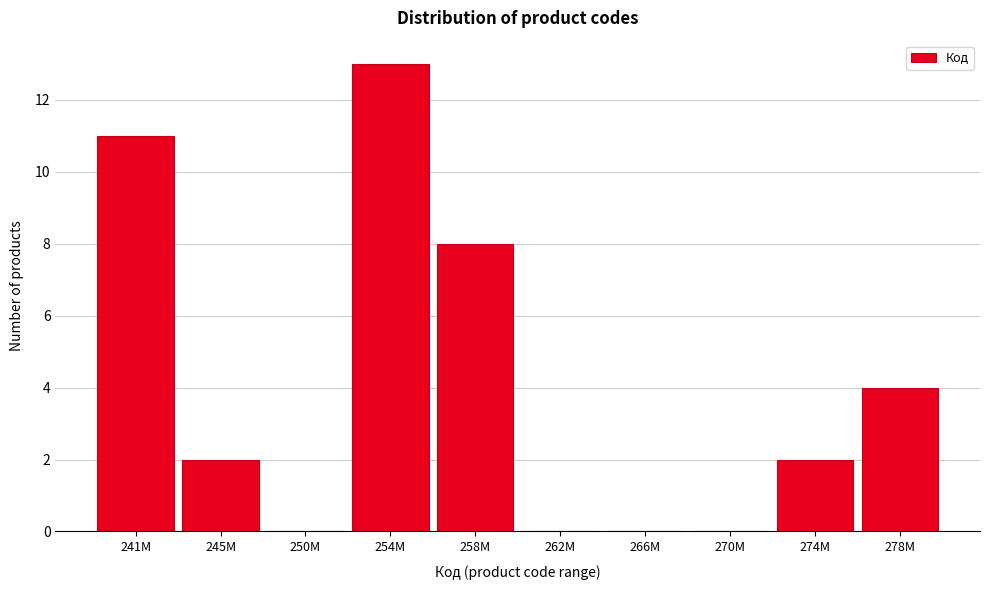

Reading left to right, what are all the values shown in this chart?

241M=11	245M=2	250M=0	254M=13	258M=8	262M=0	266M=0	270M=0	274M=2	278M=4